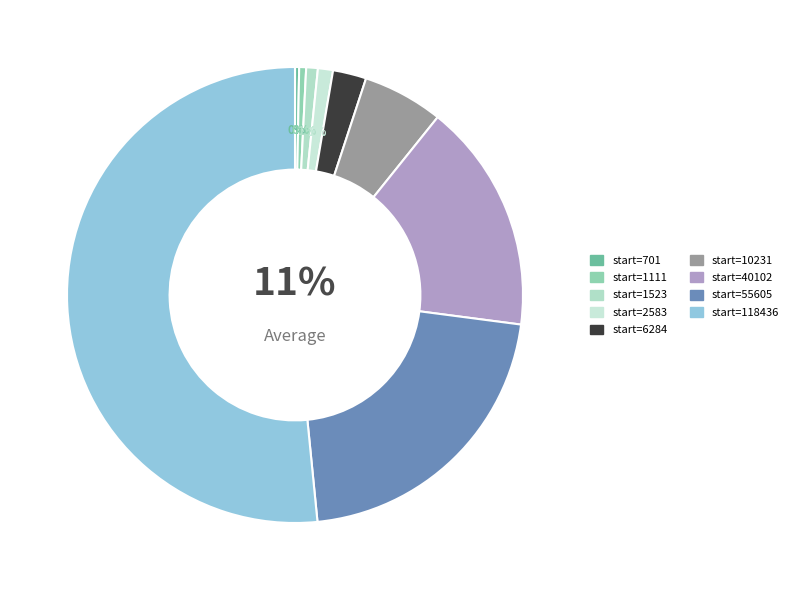

To the nearest percent, what is the difference between the largest and smallest slice percentages?

51%